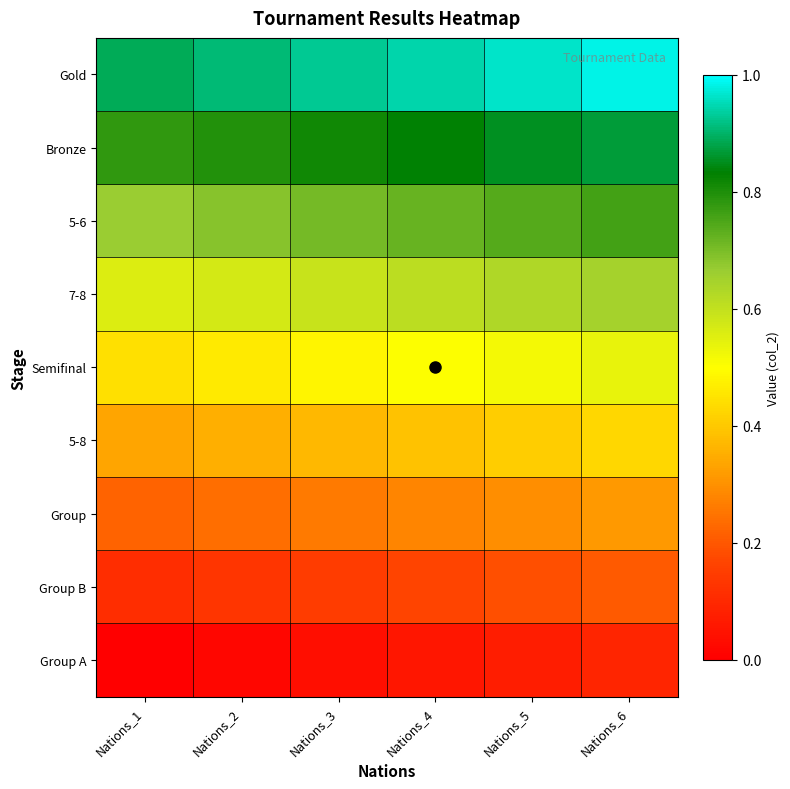

Reading left to right, list all the values displayed in this chart.

Group A: Nations_1=0.0	Nations_2=0.0	Nations_3=0.0	Nations_4=0.1	Nations_5=0.1	Nations_6=0.1
Group B: Nations_1=0.1	Nations_2=0.1	Nations_3=0.1	Nations_4=0.2	Nations_5=0.2	Nations_6=0.2
Group: Nations_1=0.2	Nations_2=0.2	Nations_3=0.3	Nations_4=0.3	Nations_5=0.3	Nations_6=0.3
5-8: Nations_1=0.3	Nations_2=0.4	Nations_3=0.4	Nations_4=0.4	Nations_5=0.4	Nations_6=0.4
Semifinal: Nations_1=0.4	Nations_2=0.5	Nations_3=0.5	Nations_4=0.5	Nations_5=0.5	Nations_6=0.5
7-8: Nations_1=0.6	Nations_2=0.6	Nations_3=0.6	Nations_4=0.6	Nations_5=0.6	Nations_6=0.6
5-6: Nations_1=0.7	Nations_2=0.7	Nations_3=0.7	Nations_4=0.7	Nations_5=0.7	Nations_6=0.8
Bronze: Nations_1=0.8	Nations_2=0.8	Nations_3=0.8	Nations_4=0.8	Nations_5=0.9	Nations_6=0.9
Gold: Nations_1=0.9	Nations_2=0.9	Nations_3=0.9	Nations_4=0.9	Nations_5=1.0	Nations_6=1.0